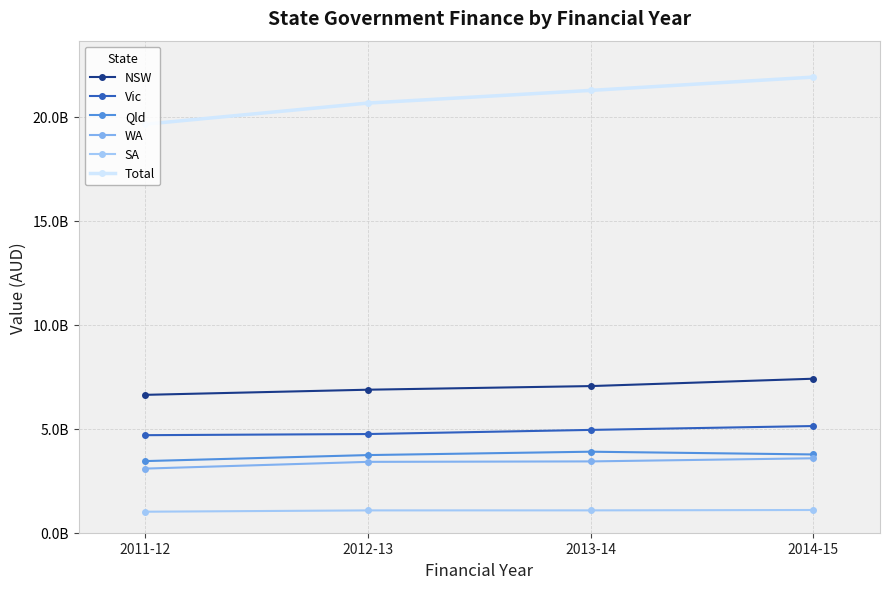

Where is the first local maximum for Qld?

2013-14